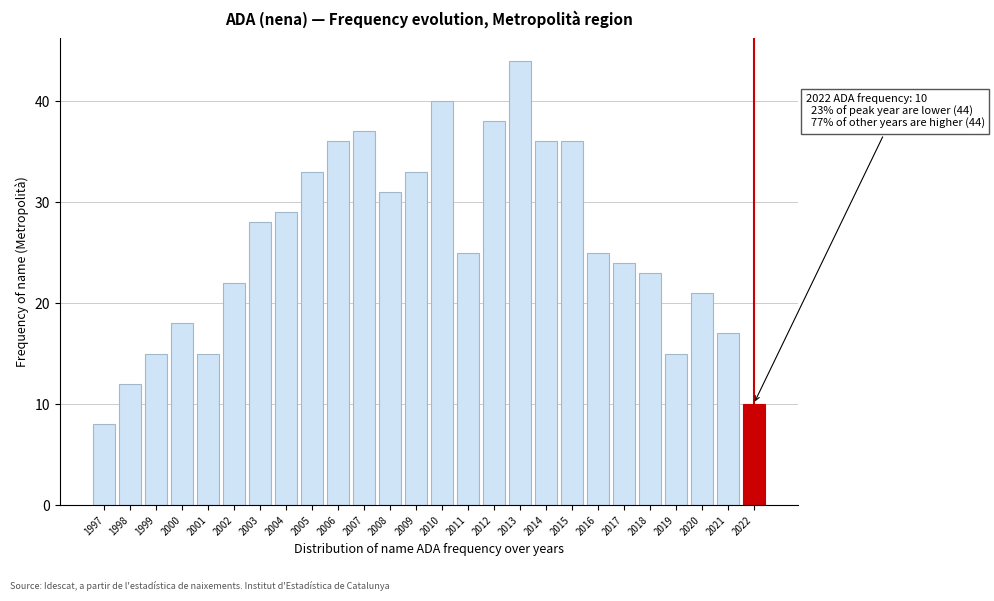

Reading left to right, list all the values displayed in this chart.

1997=8	1998=12	1999=15	2000=18	2001=15	2002=22	2003=28	2004=29	2005=33	2006=36	2007=37	2008=31	2009=33	2010=40	2011=25	2012=38	2013=44	2014=36	2015=36	2016=25	2017=24	2018=23	2019=15	2020=21	2021=17	2022=10